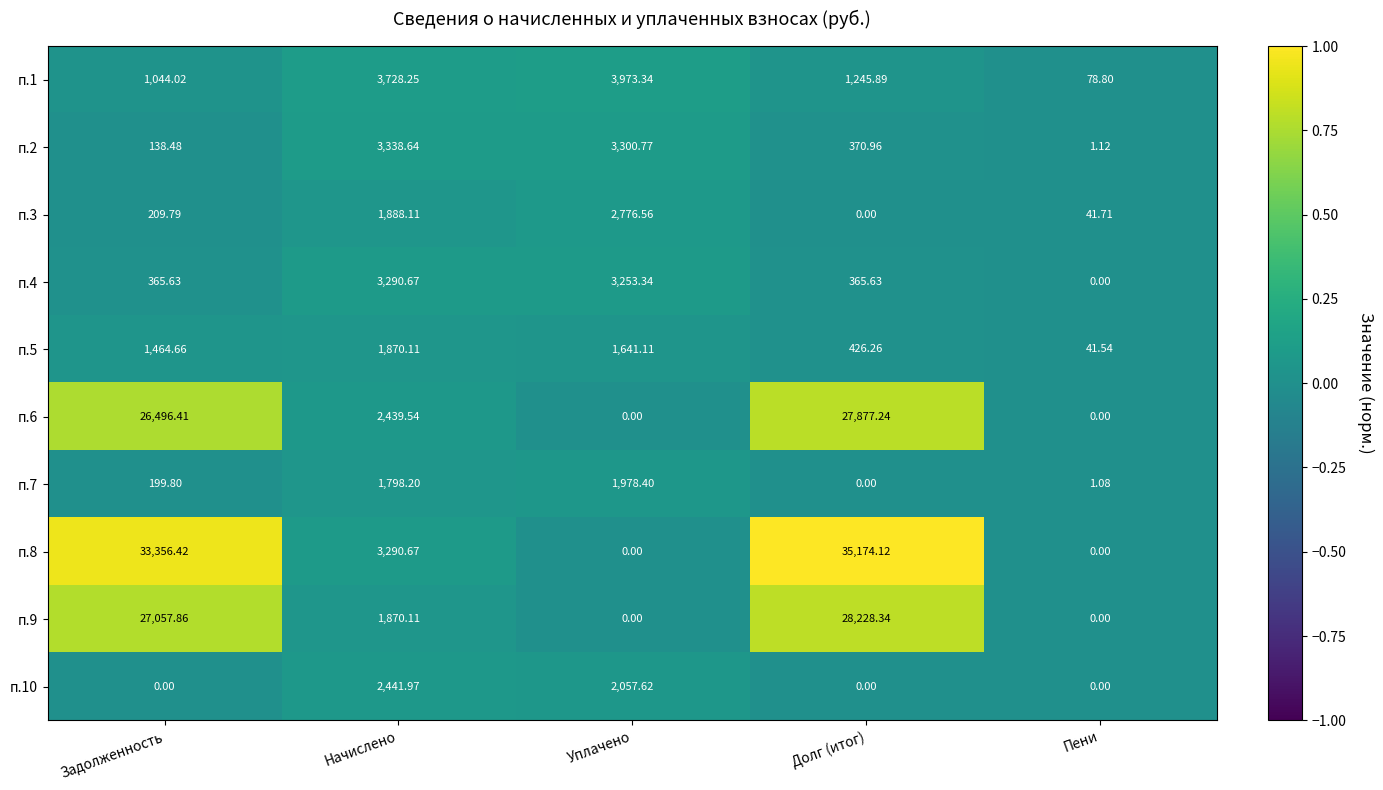

Where does the п.5 series first go above 1464?

Задолженность